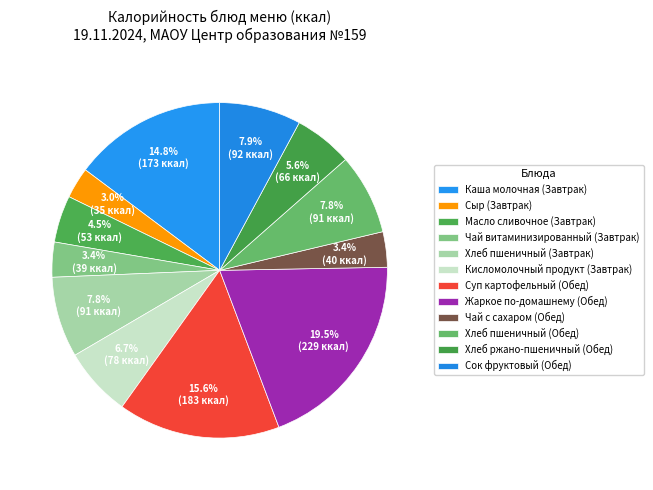

To the nearest percent, what portion does Чай витаминизированный (Завтрак) represent?

3%